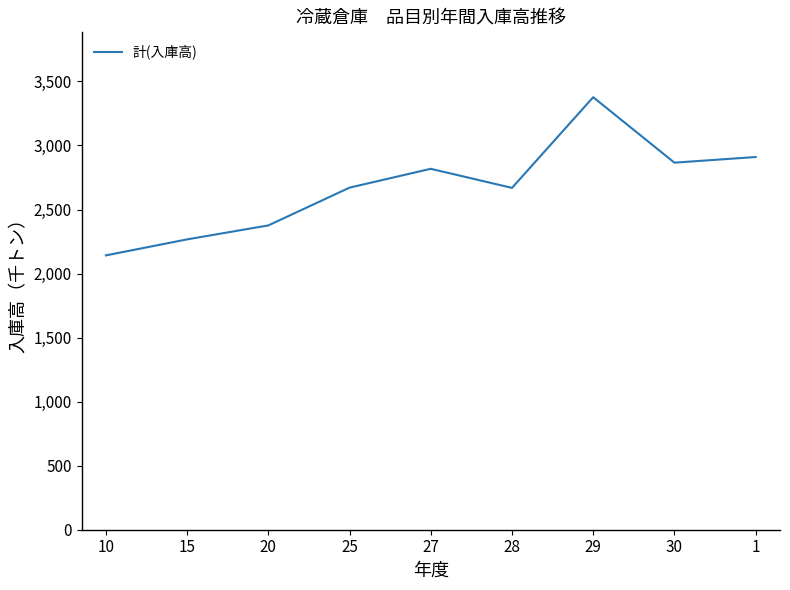

Is it true that the value at 15 is 4006?

False